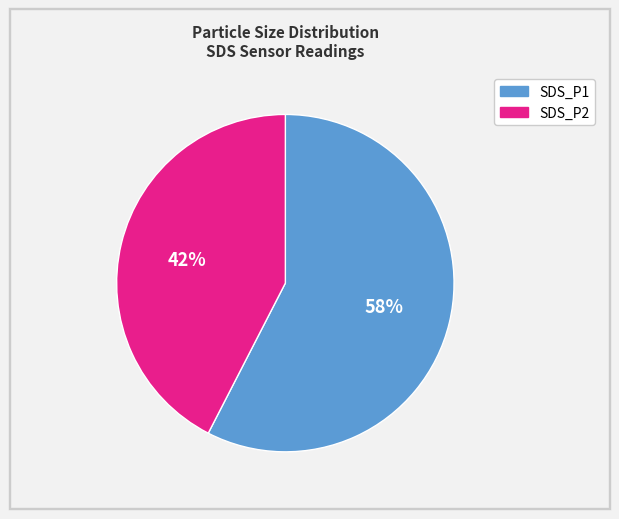

Which slice is the largest?

SDS_P1